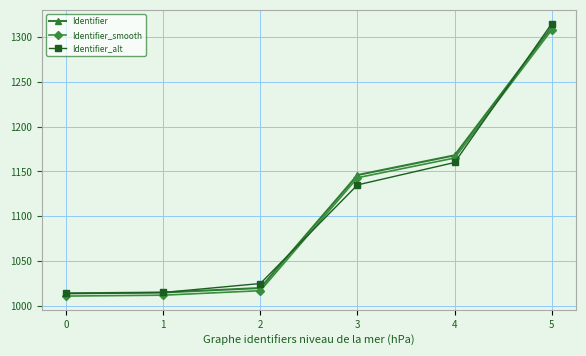

List the series in order of their peak value, lowest first.

Identifier_smooth, Identifier, Identifier_alt